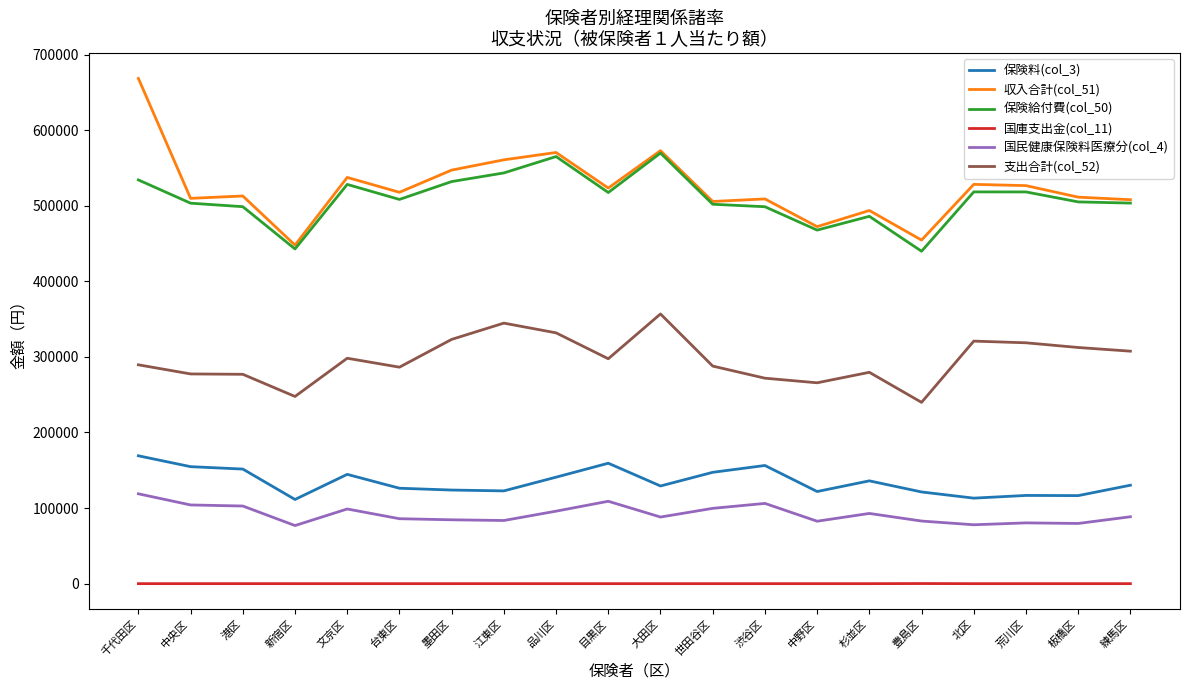

What is the highest value of the 保険料(col_3) series?

169160